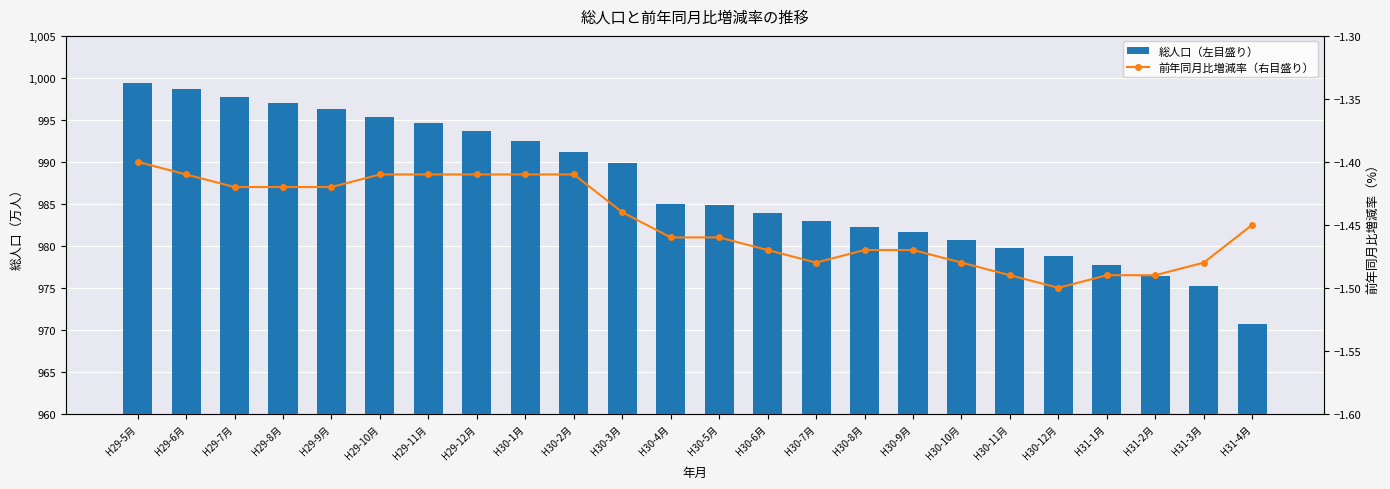

Is it true that 前年同月比増減率（右目盛り） equals -1.5 at H30-8月?

True